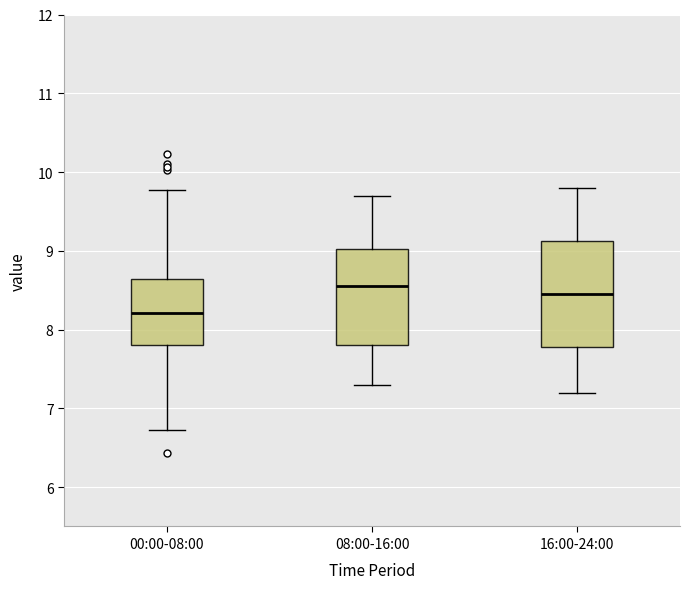

Which box's median line is the lowest?

00:00-08:00